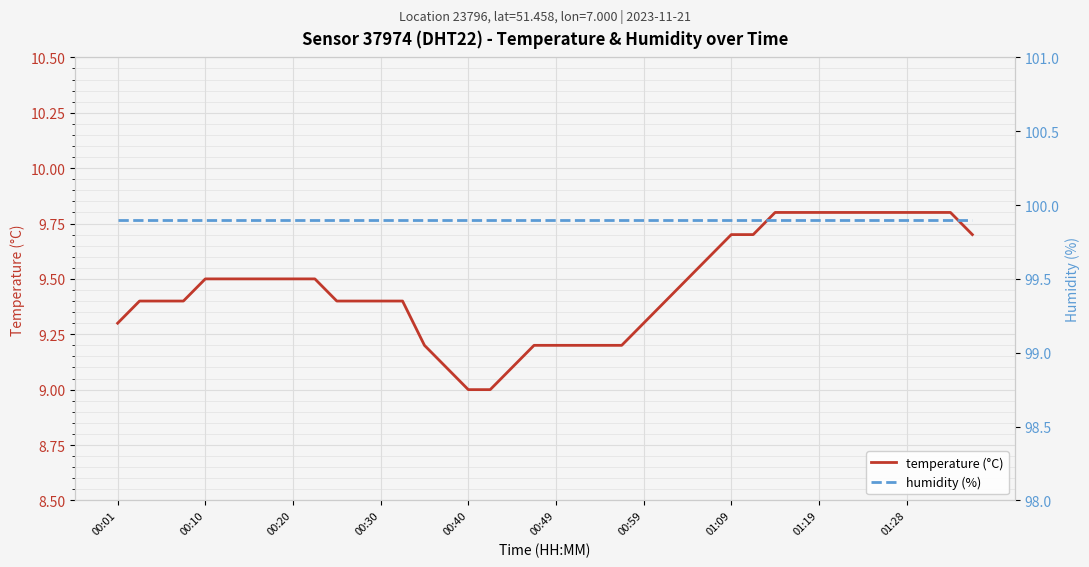

What is the highest value of the temperature (°C) series?

9.8